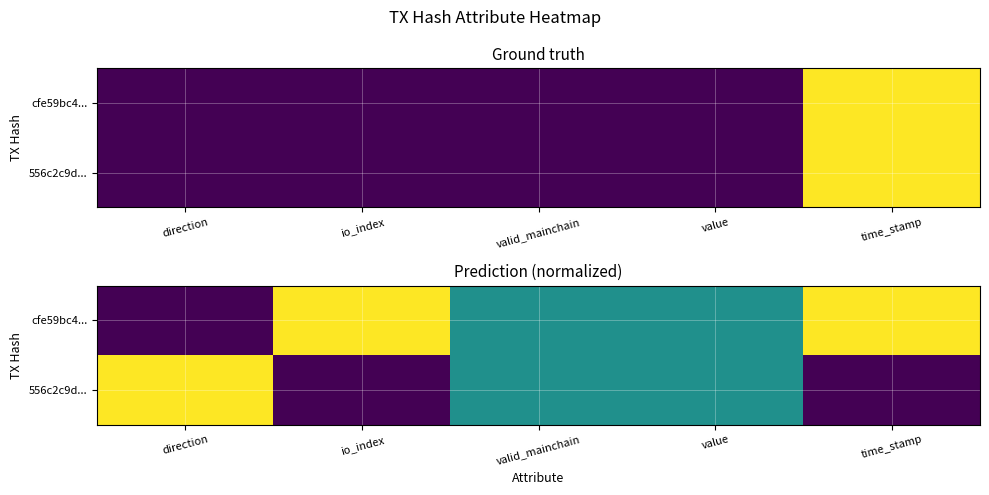

How many values in the 556c2c9d... series exceed 0?

1